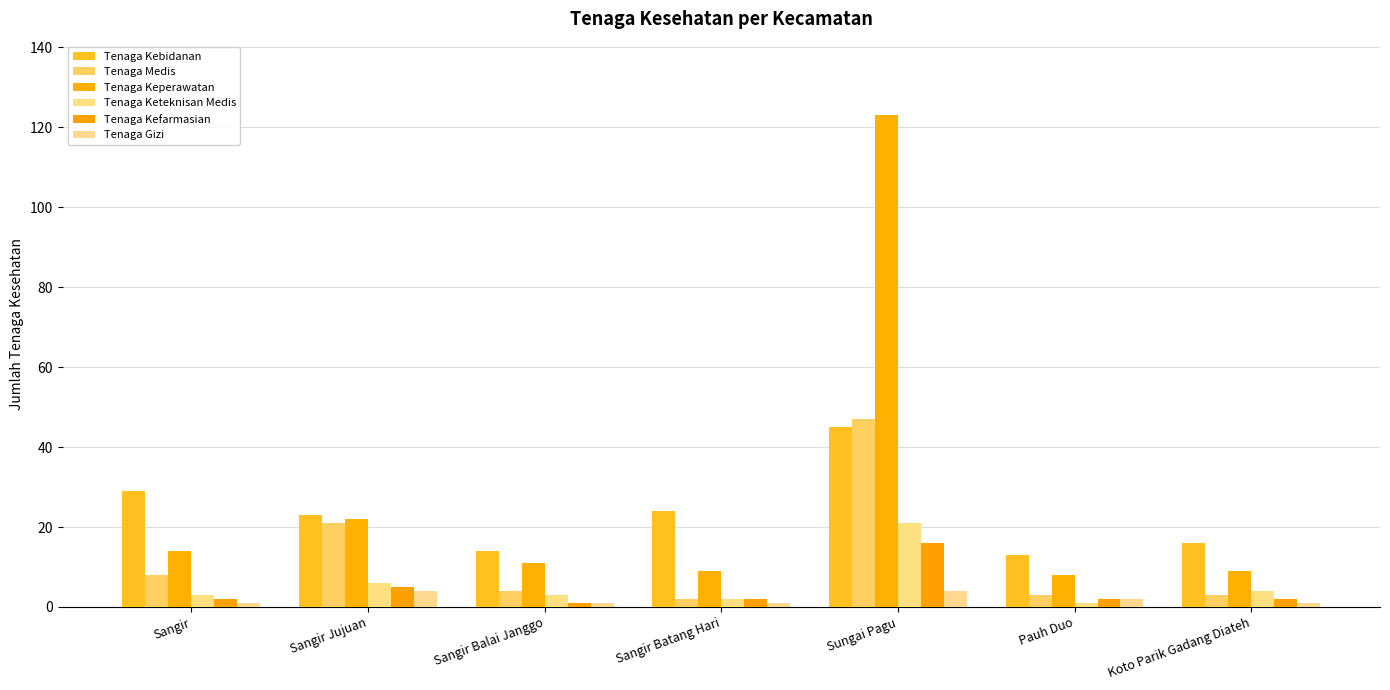

Between Sungai Pagu and Sangir Balai Janggo, which is larger?

Sungai Pagu